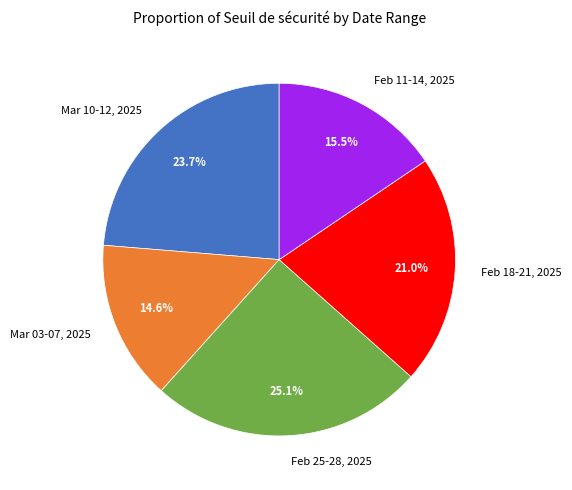

Between Feb 11-14, 2025 and Feb 18-21, 2025, which is larger?

Feb 18-21, 2025